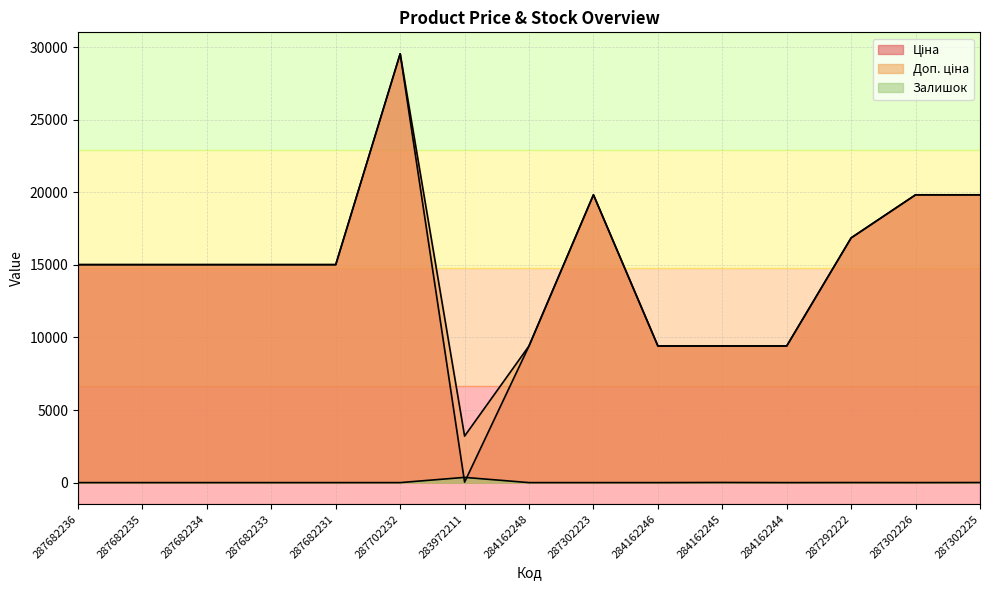

At which category does Ціна reach its first local valley?

283972211